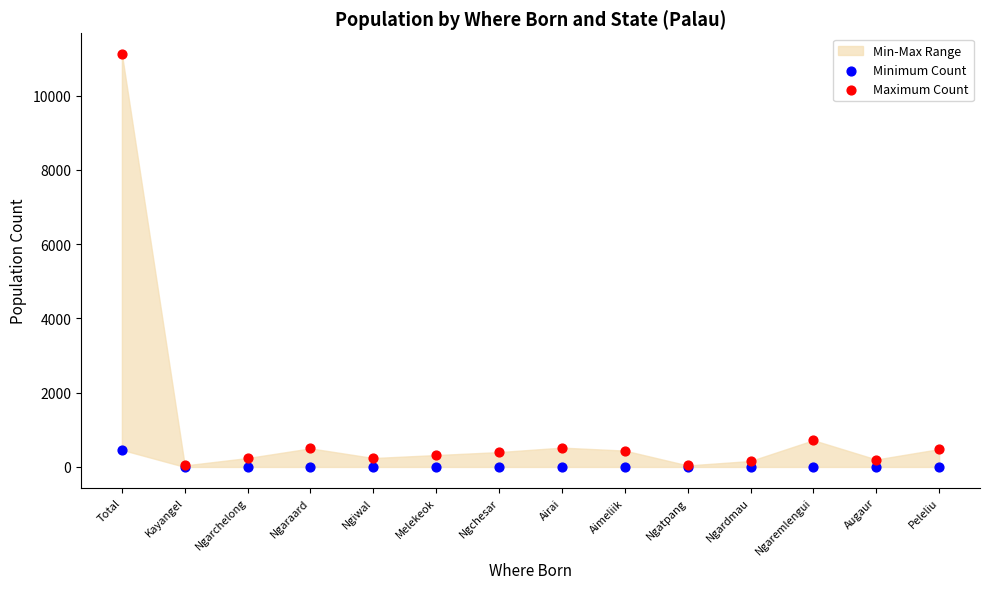

Across all series, what Y value is closest to 5560?

720